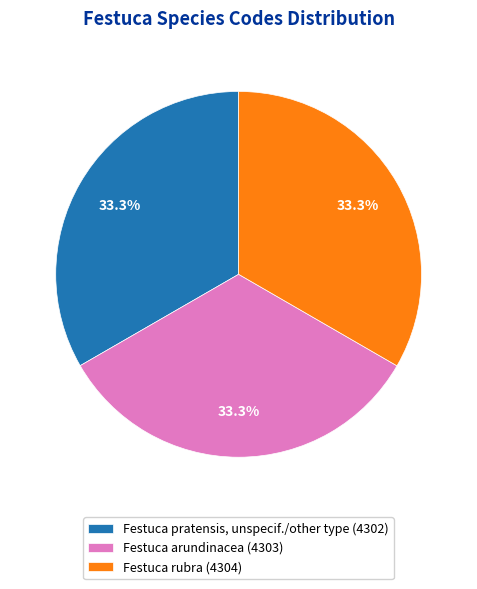

True or false: Festuca rubra accounts for 33% of the total.

True